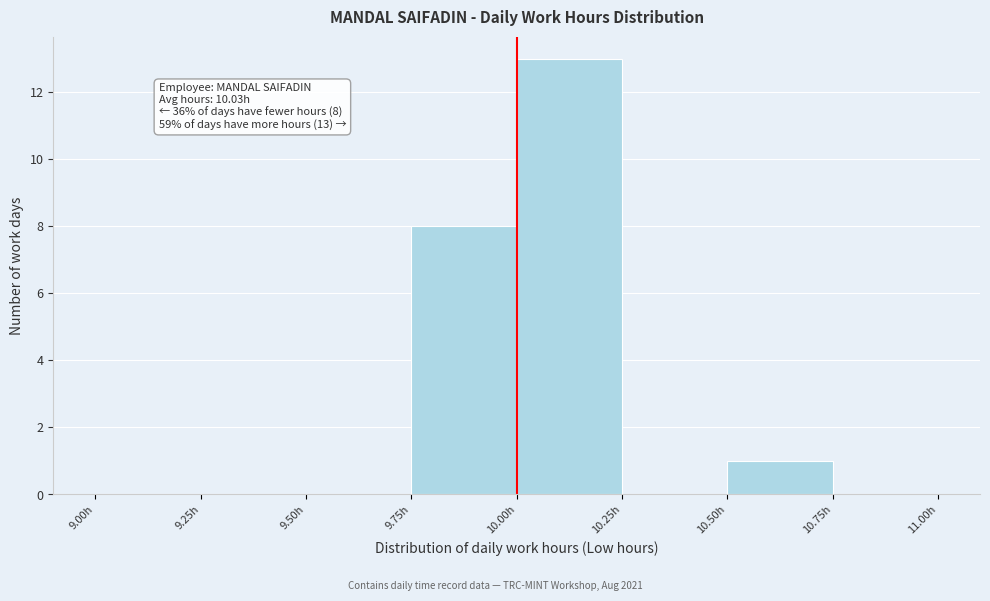

Which range on the x-axis has the tallest bar?

10.00 to 10.25